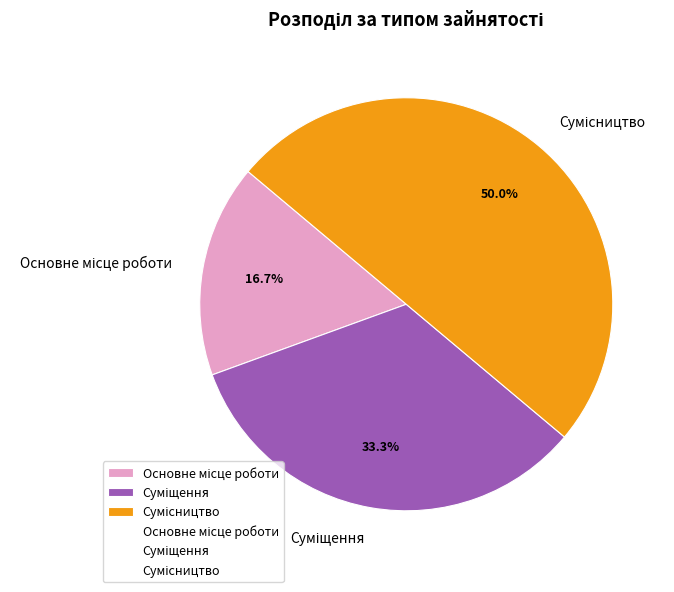

Which has a higher value, Сумісництво or Суміщення?

Сумісництво